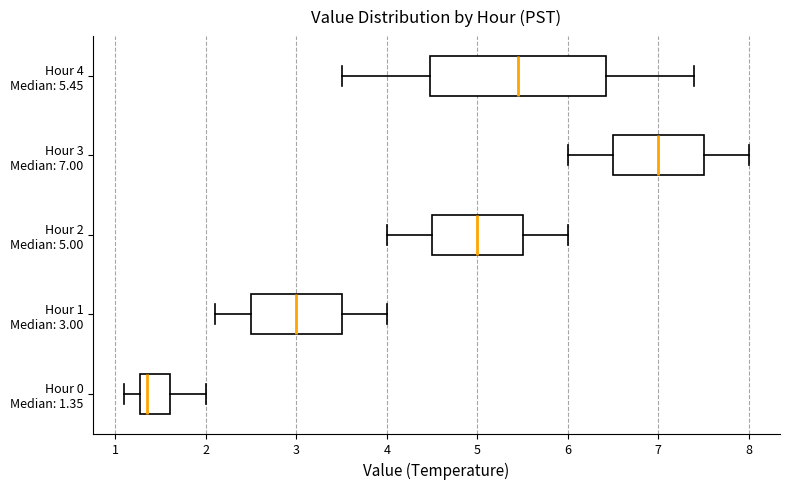

Reading bottom to top, read every box against the x-axis: the position of its median line, the range the box covers, and the ends of its whiskers. The values are not printed on the chart, so give them approximately, as read against the axis.

Hour 0 Median: 1.35: median 1.4, box 1.3 to 1.6, whiskers 1.1 to 2.0
Hour 1 Median: 3.00: median 3.0, box 2.5 to 3.5, whiskers 2.1 to 4.0
Hour 2 Median: 5.00: median 5.0, box 4.5 to 5.5, whiskers 4.0 to 6.0
Hour 3 Median: 7.00: median 7.0, box 6.5 to 7.5, whiskers 6.0 to 8.0
Hour 4 Median: 5.45: median 5.5, box 4.5 to 6.4, whiskers 3.5 to 7.4